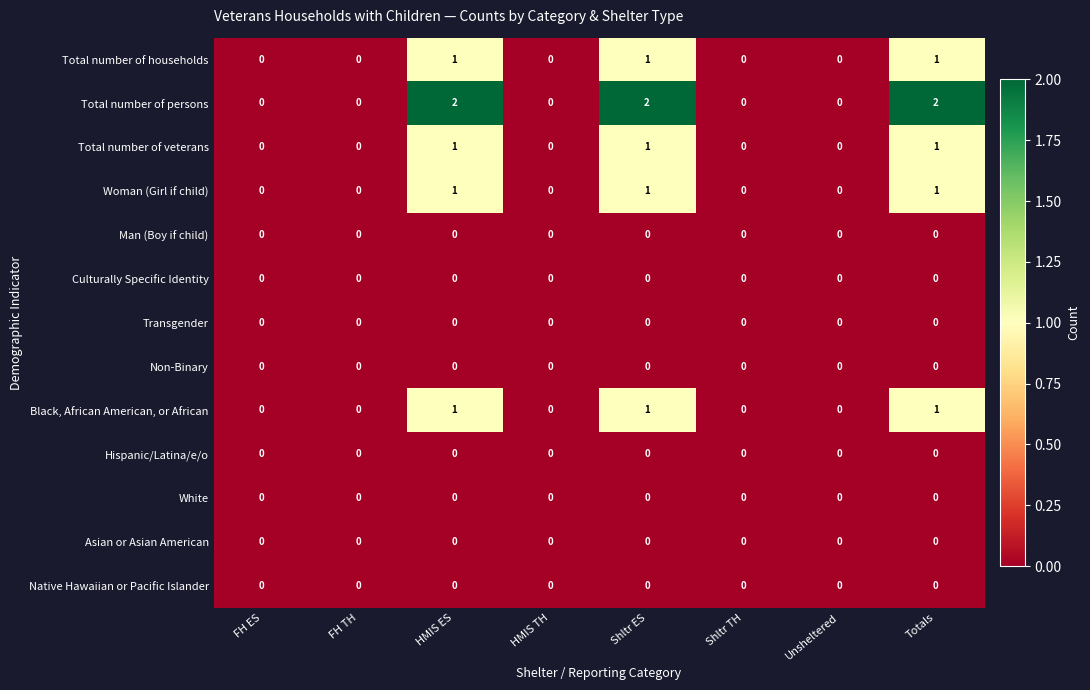

How many data points does each series have?

8